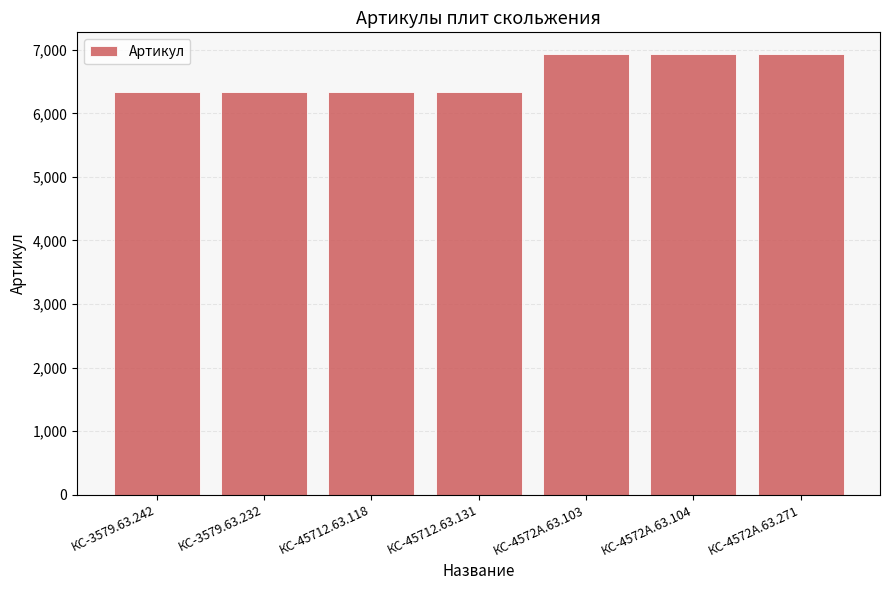

True or false: the data shows 10804 at КС-3579.63.242.

False